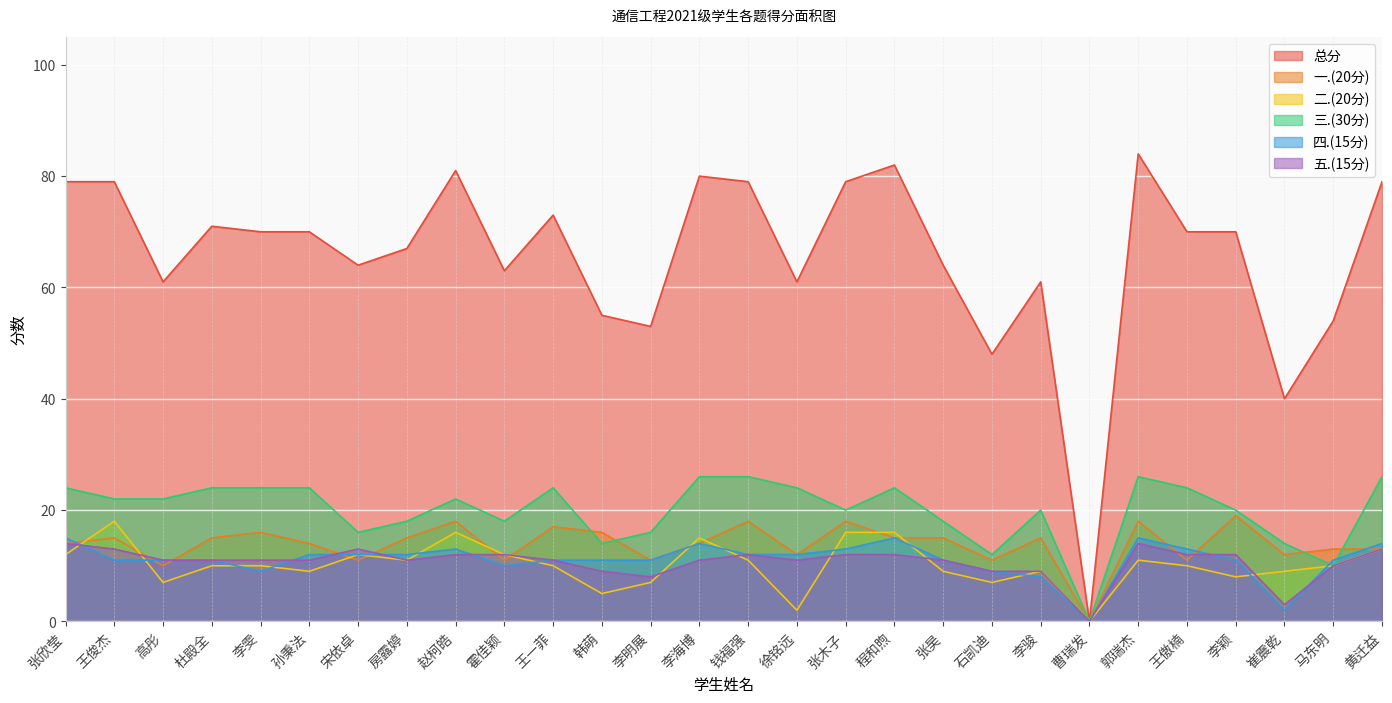

The 三.(30分) series shows 28 at 李骏. True or false?

False